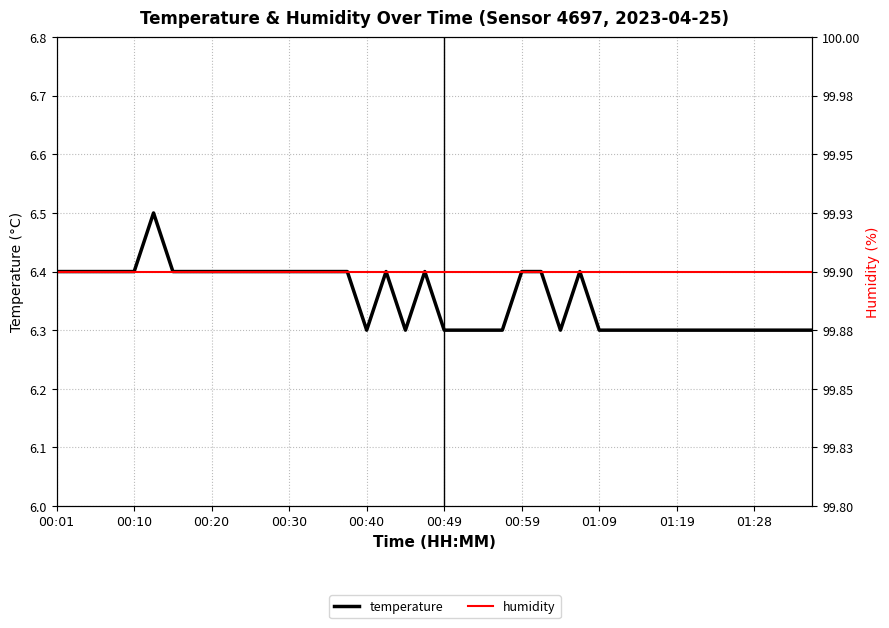

Which series changed the most between 17 and 23?

temperature